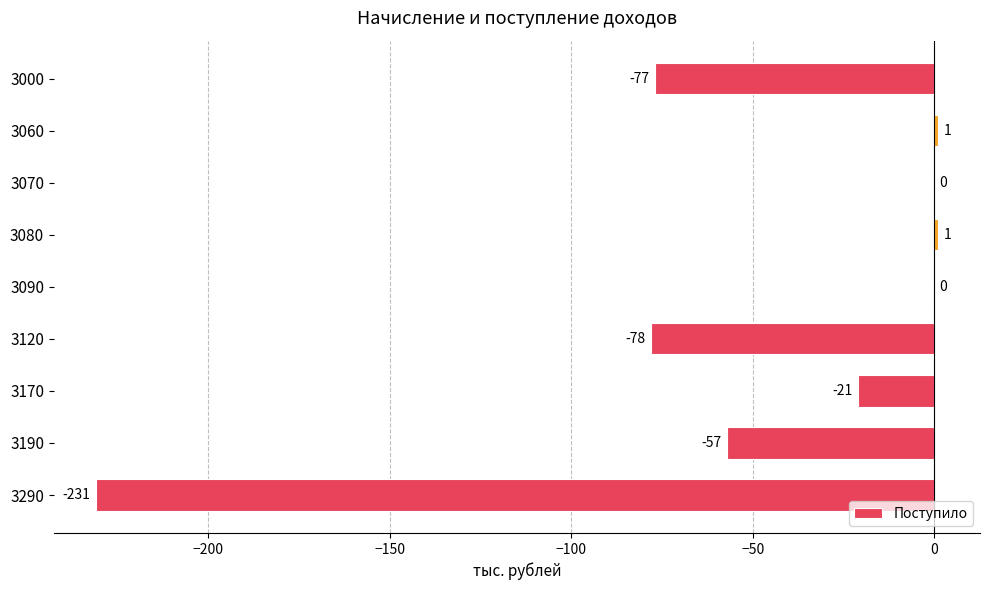

True or false: the data shows -29 at 3190.

False